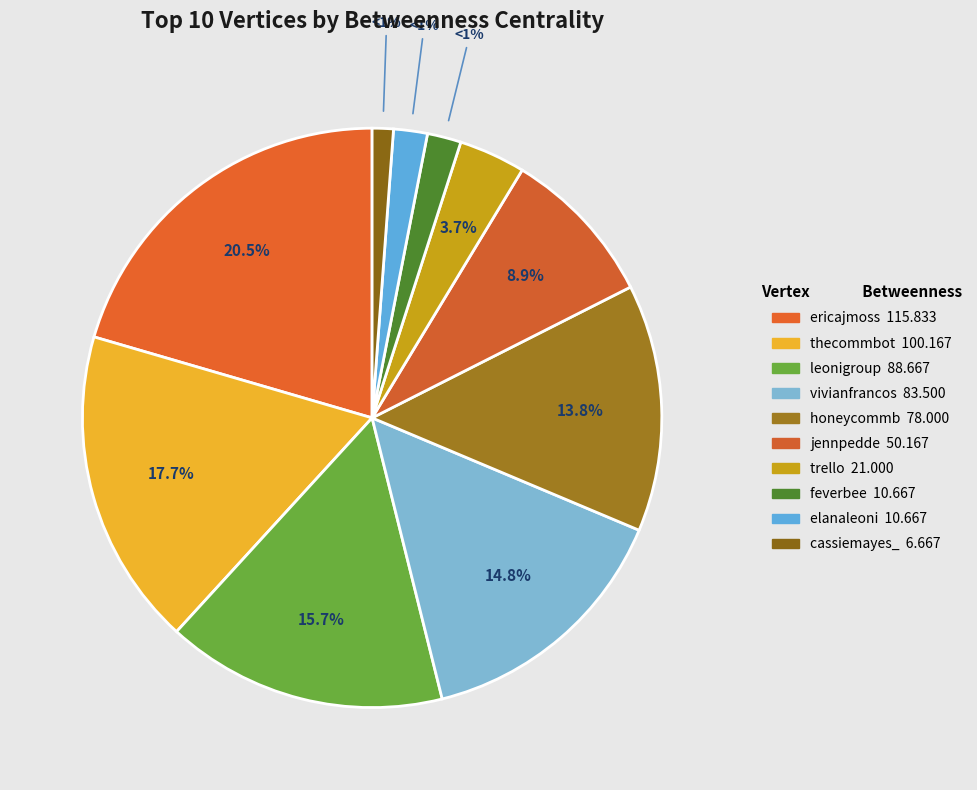

Between trello and cassiemayes_, which is larger?

trello